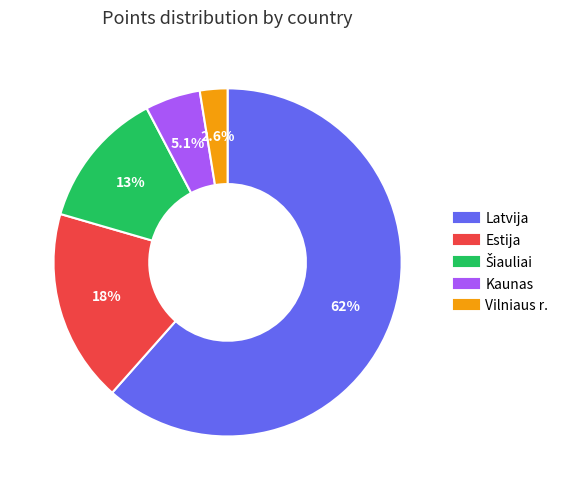

Is there a majority slice in this chart?

Yes